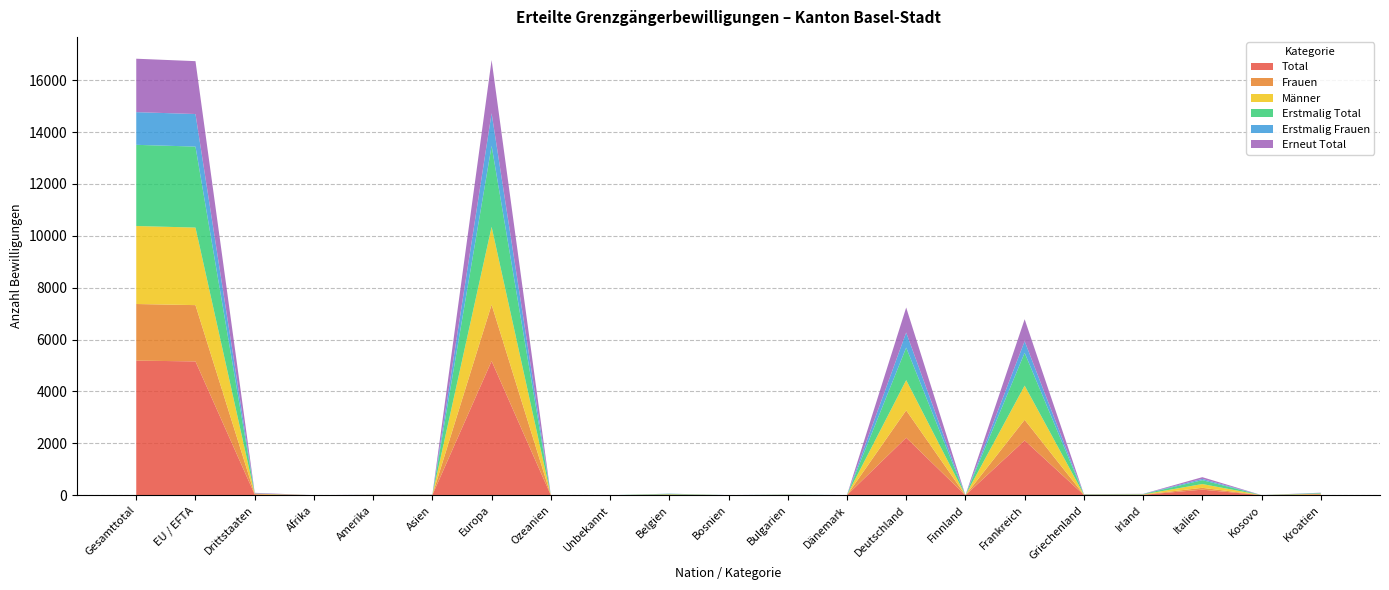

True or false: Erstmalig Total and Total cross at least once.

False